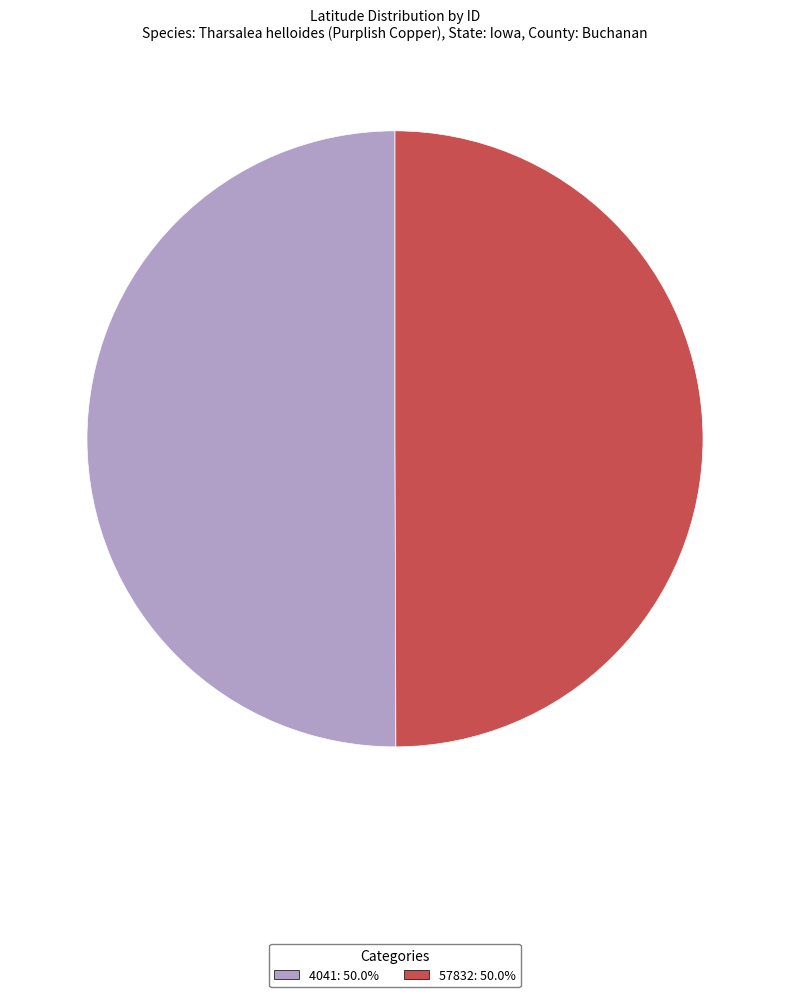

How many slices are in this pie chart?

2